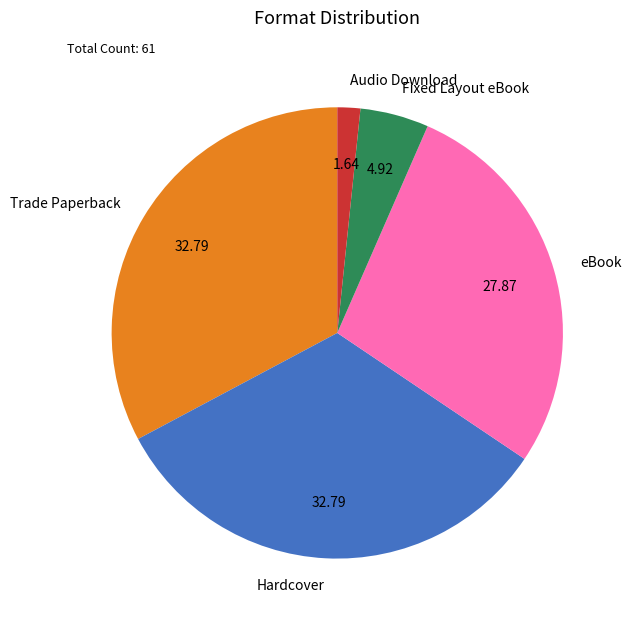

Does Trade Paperback represent more than half of the total?

No